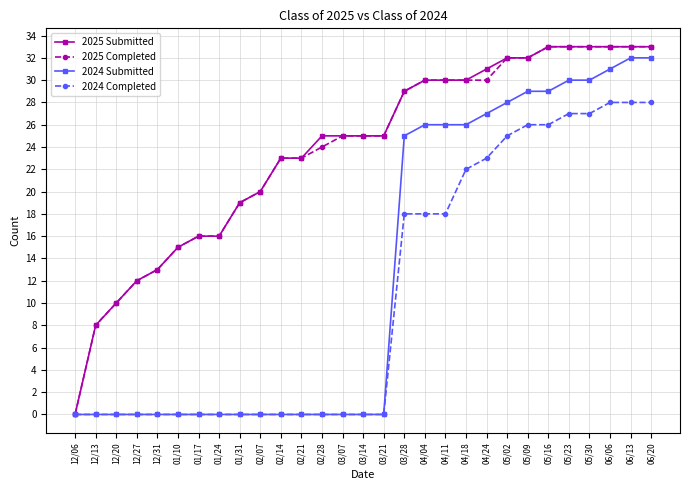

Reading left to right, transcribe all the data shown in this chart.

2025 Submitted: 0	8	10	12	13	15	16	16	19	20	23	23	25	25	25	25	29	30	30	30	31	32	32	33	33	33	33	33	33
2025 Completed: 0	8	10	12	13	15	16	16	19	20	23	23	24	25	25	25	29	30	30	30	30	32	32	33	33	33	33	33	33
2024 Submitted: 0	0	0	0	0	0	0	0	0	0	0	0	0	0	0	0	25	26	26	26	27	28	29	29	30	30	31	32	32
2024 Completed: 0	0	0	0	0	0	0	0	0	0	0	0	0	0	0	0	18	18	18	22	23	25	26	26	27	27	28	28	28